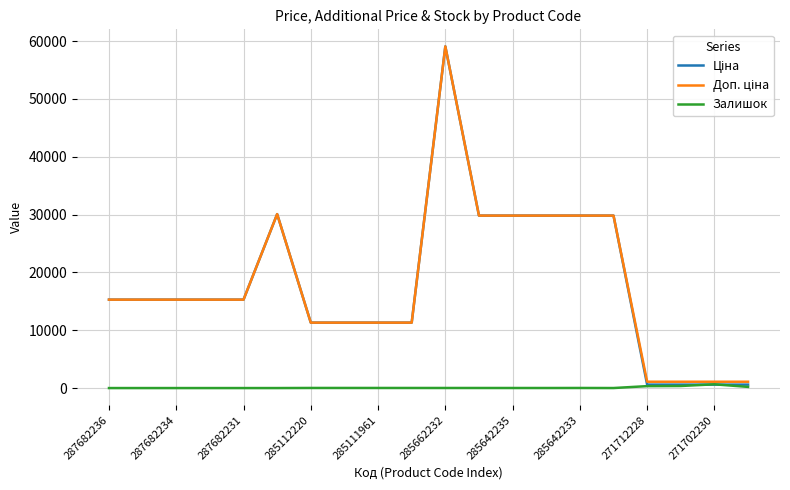

In Ціна, how many points are higher than both neighbors (excluding endpoints)?

2